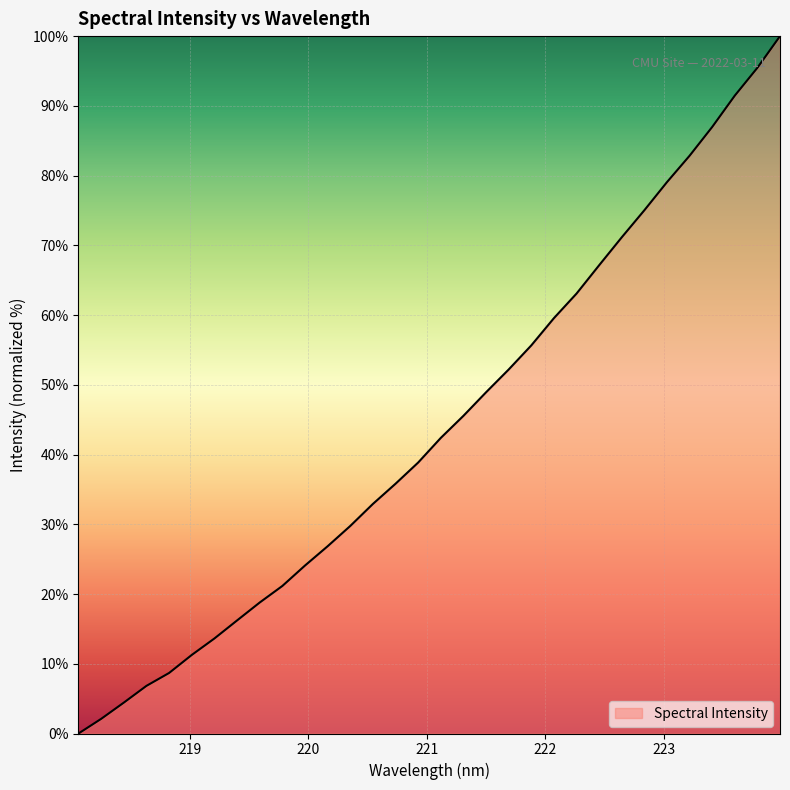

What is the greatest value displayed?

100.0